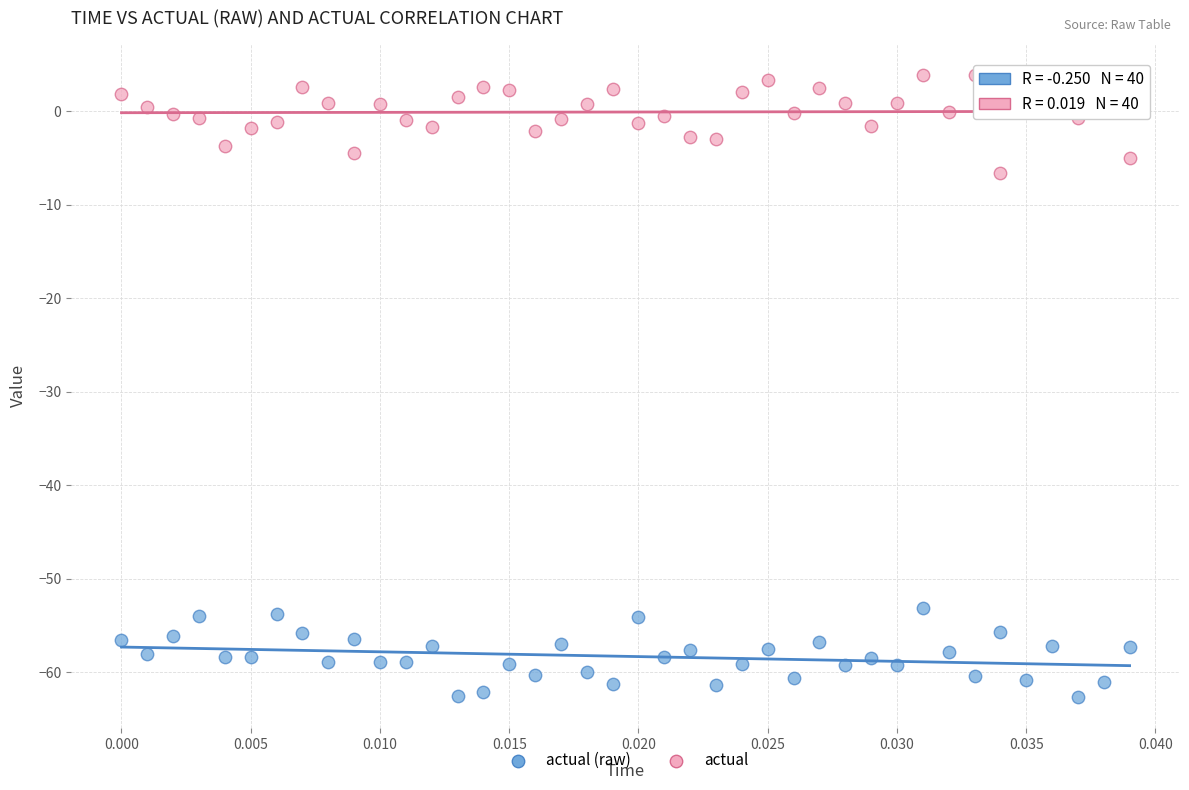

Which series reaches the maximum Y coordinate?

actual